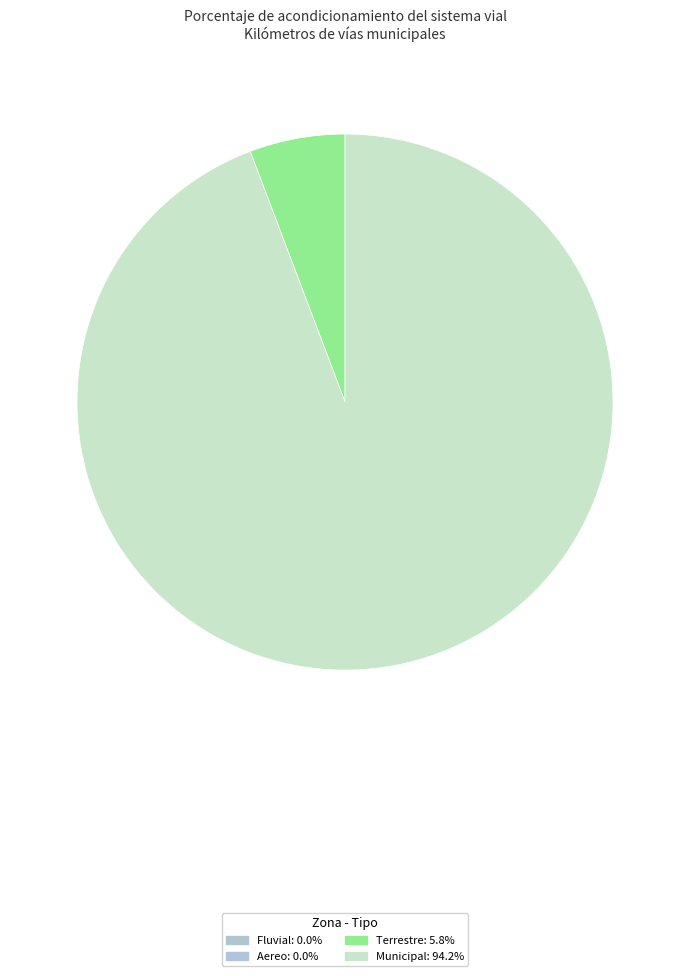

Is there a majority slice in this chart?

Yes